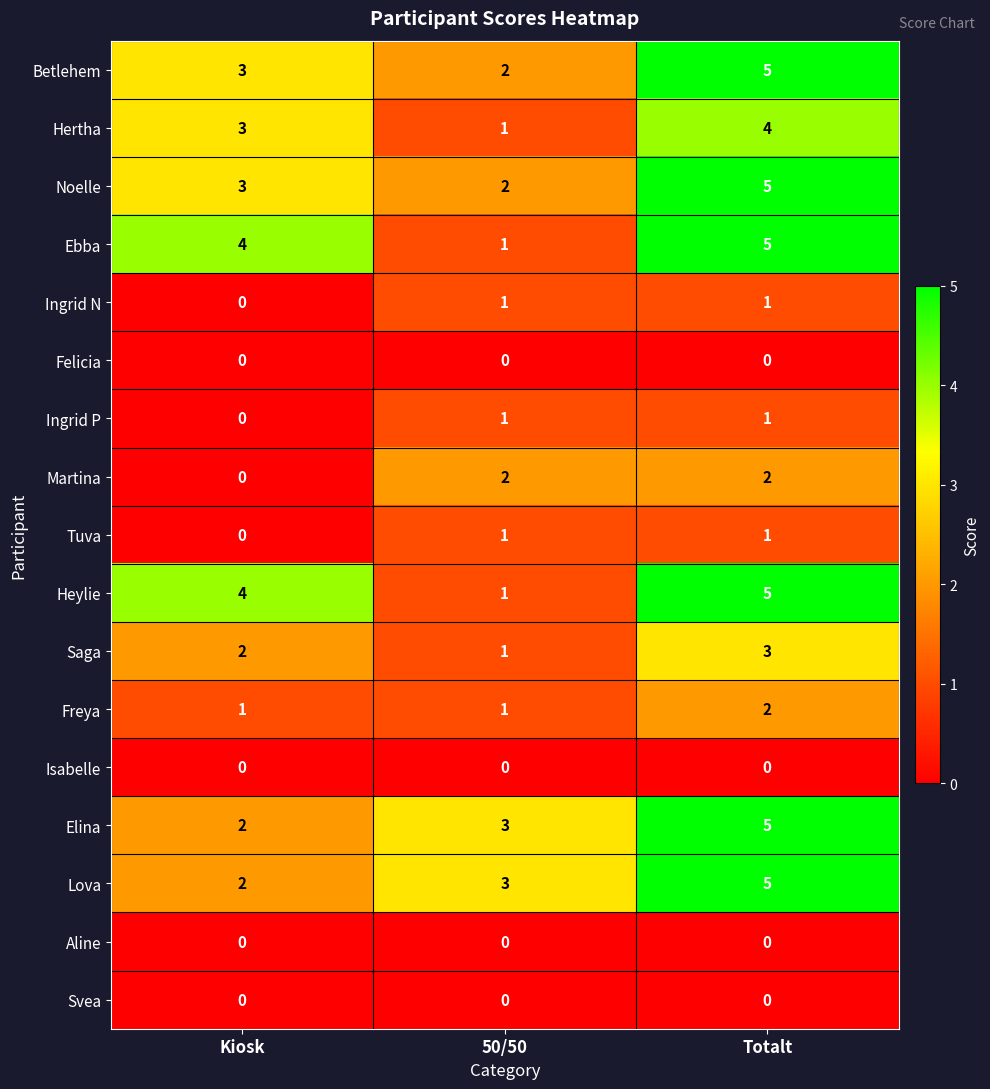

What is the maximum value shown in the chart?

5